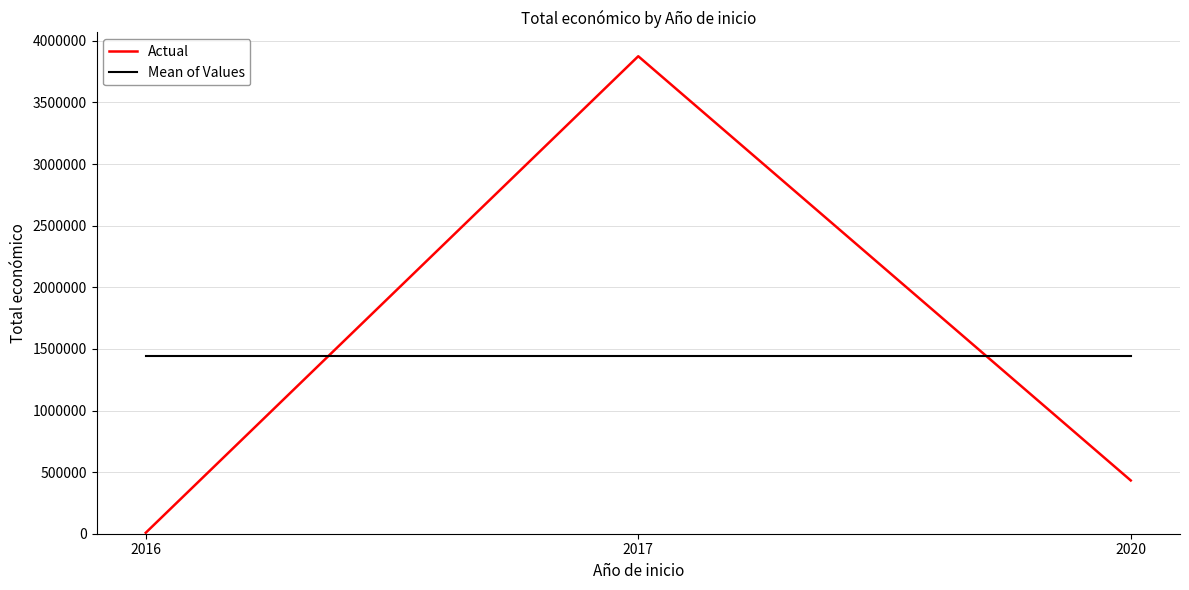

How many distinct data groups are displayed?

2